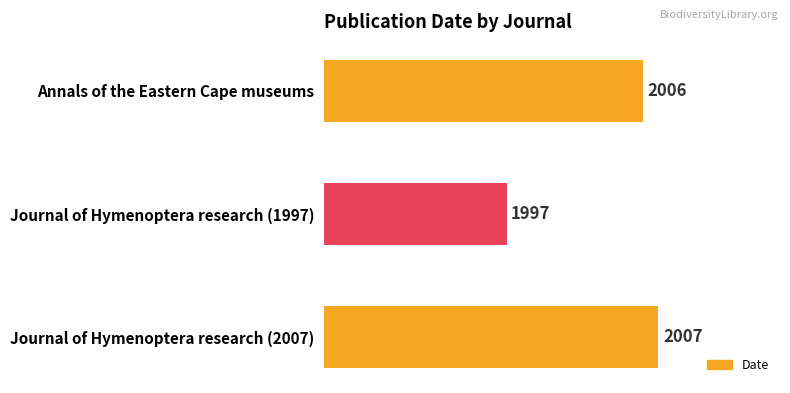

Rank the categories by value from lowest to highest.

Journal of Hymenoptera research (1997), Annals of the Eastern Cape museums, Journal of Hymenoptera research (2007)